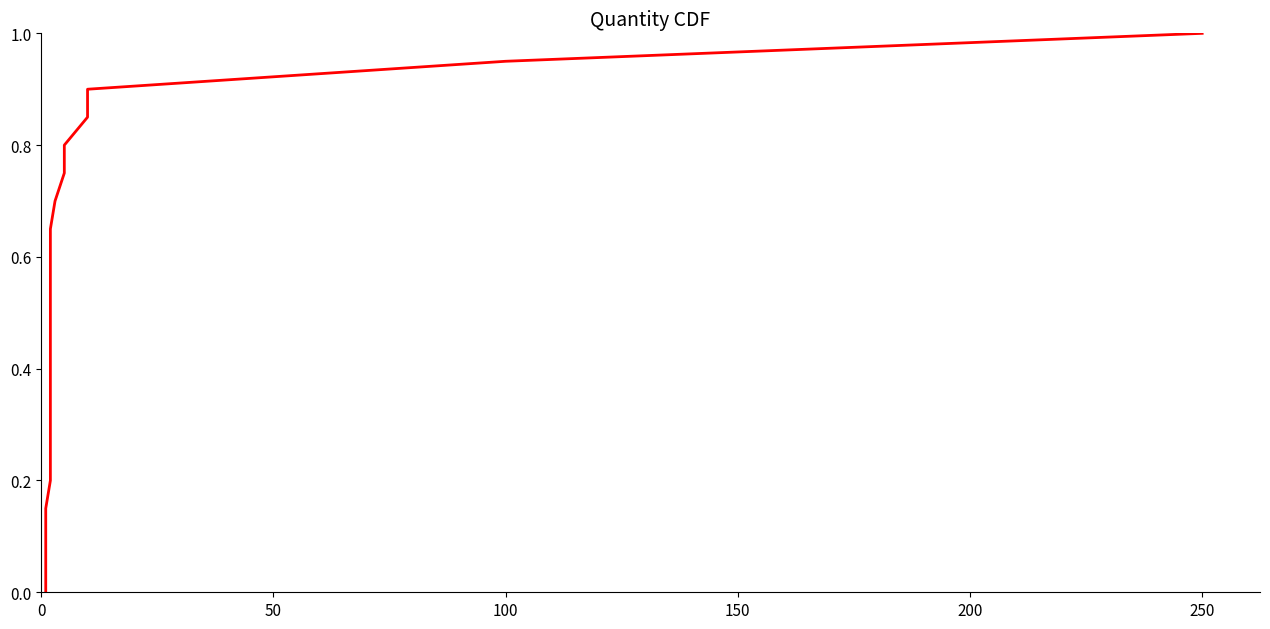

How many lines are shown in the chart?

1